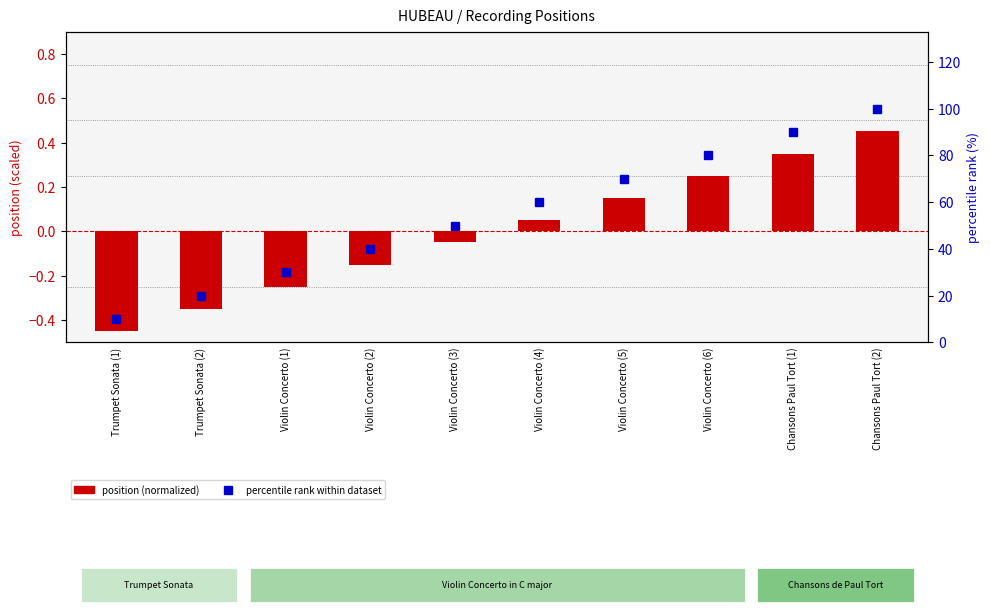

At which category is the sum across all series the highest?

Chansons Paul Tort (2)